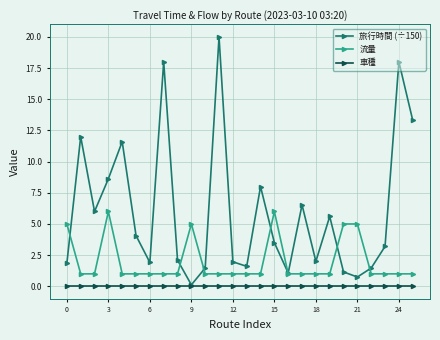

Which series has the largest total across all categories?

旅行時間 (÷150)